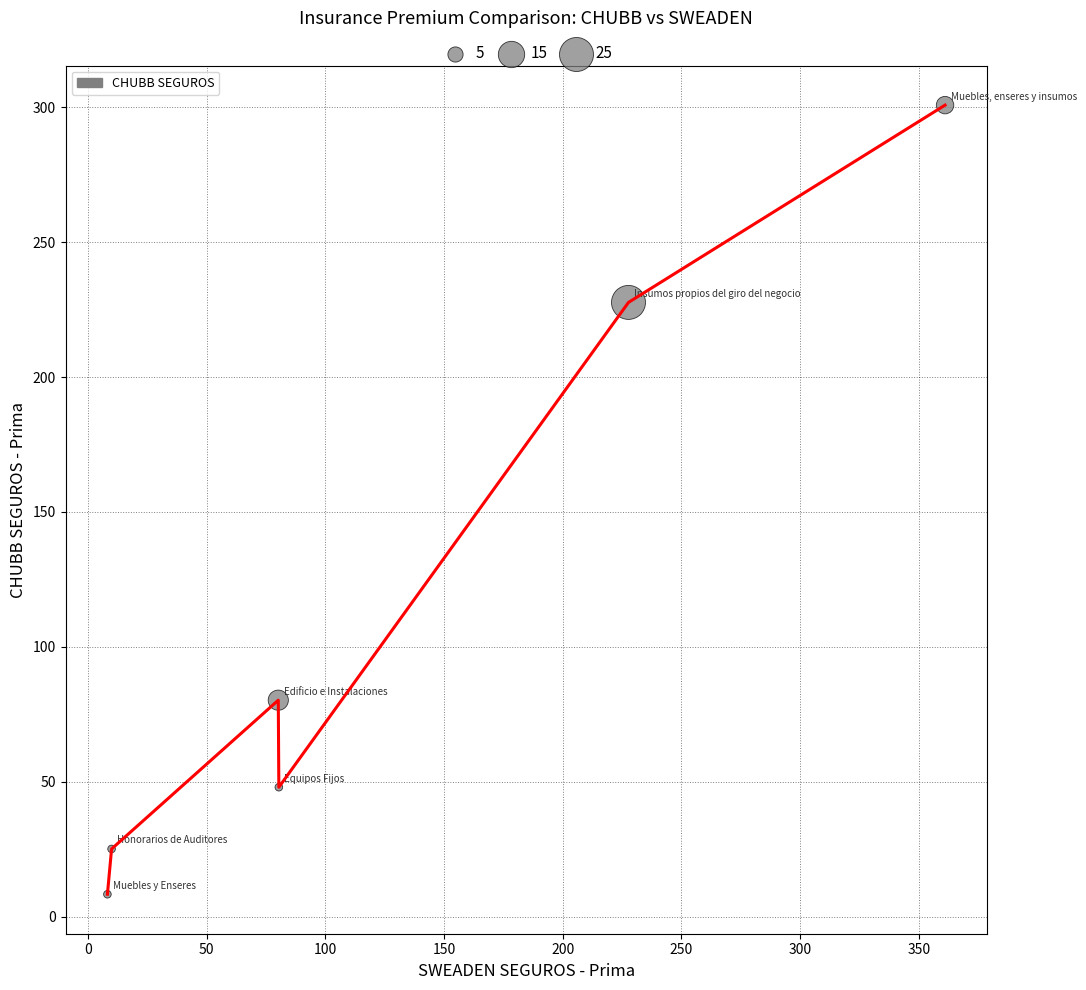

What is the average Y value?

115.0